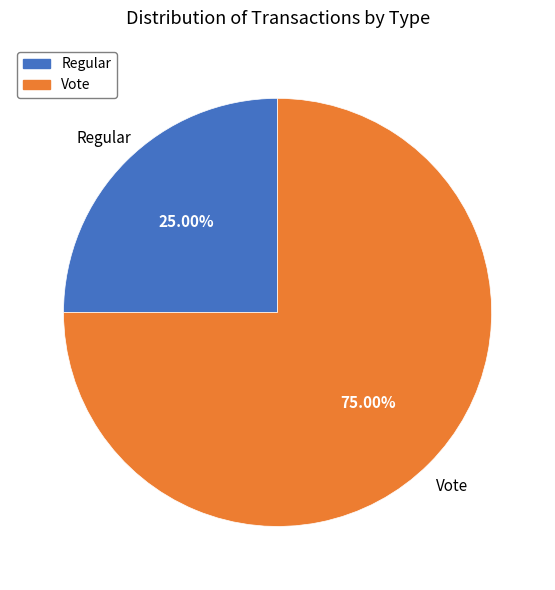

True or false: Regular accounts for 30% of the total.

False